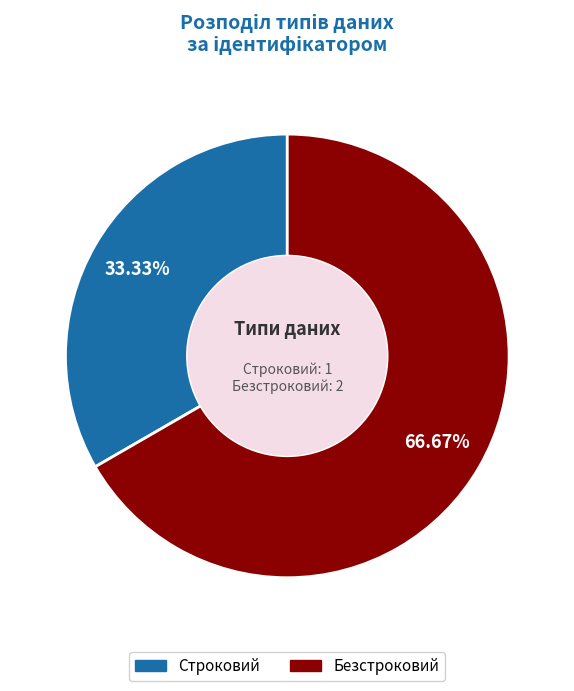

To the nearest percent, what portion does Строковий represent?

33%